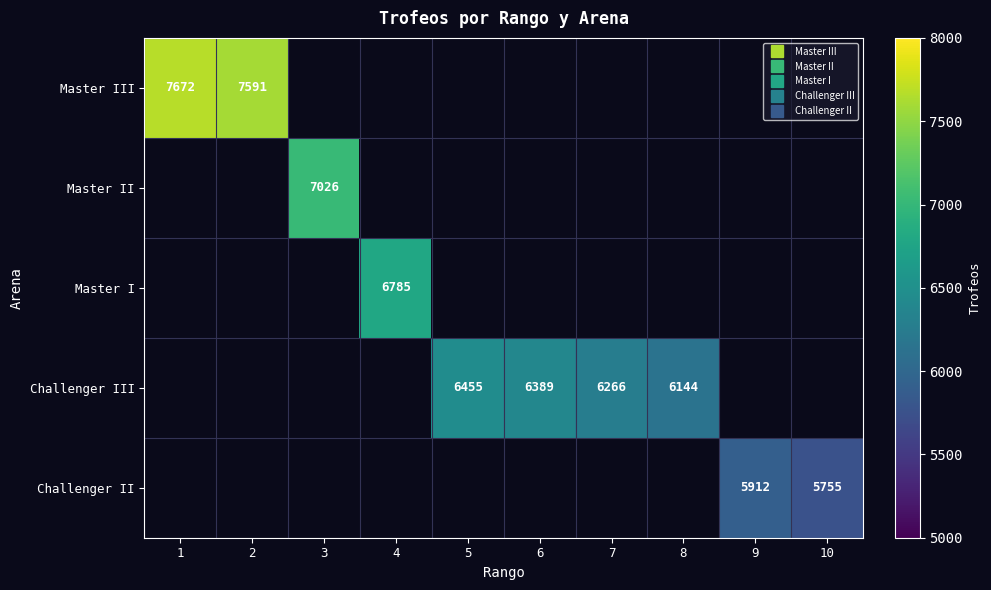

How many series are shown in this chart?

5